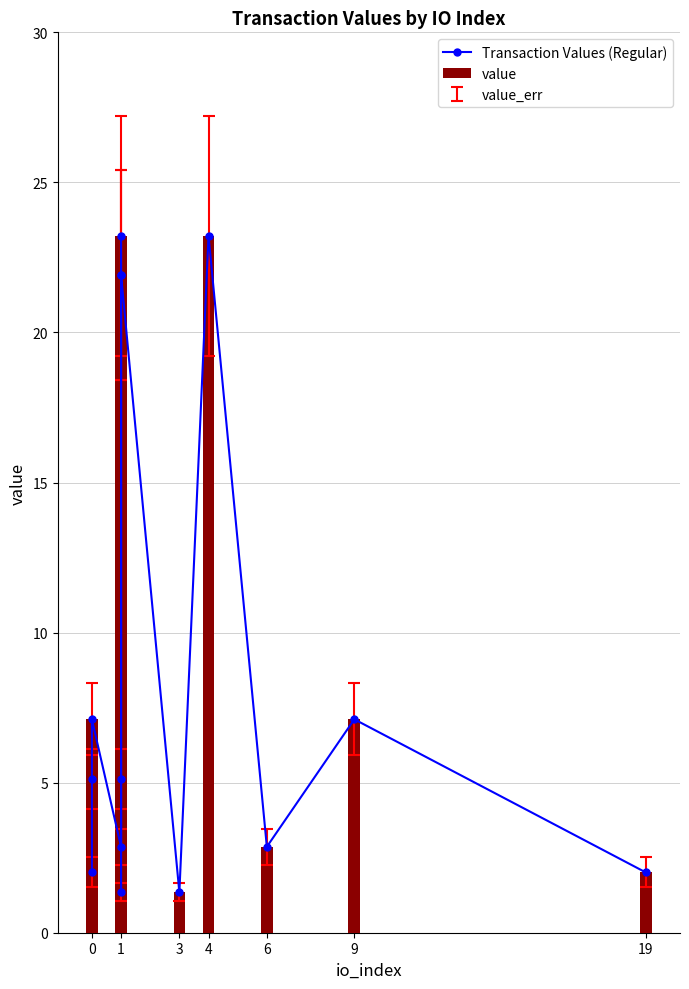

What is the label of the 2nd bar from the left?

1